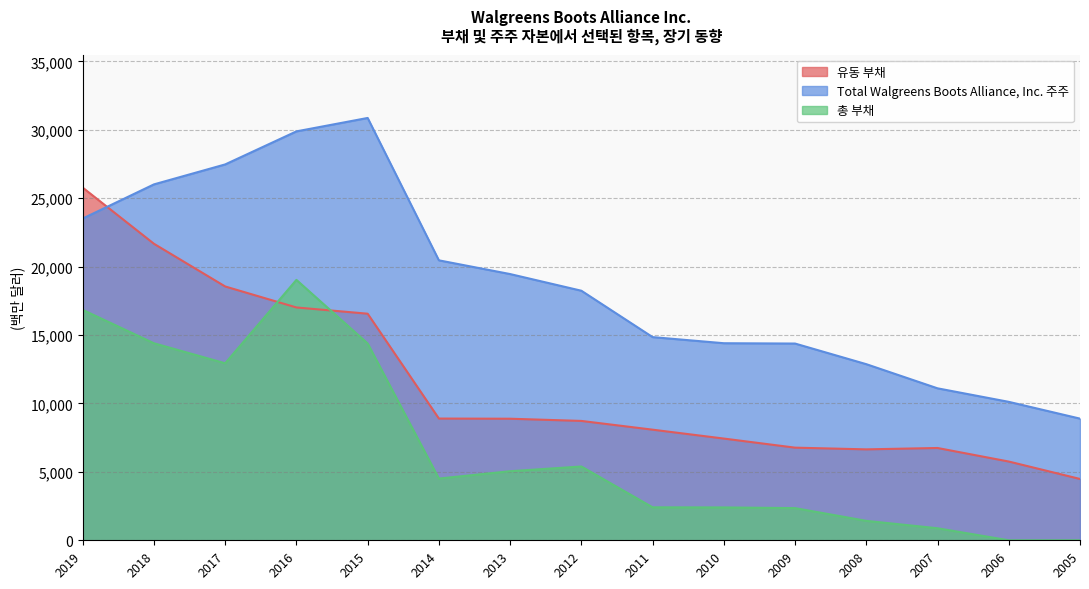

True or false: 총 부채 and Total Walgreens Boots Alliance, Inc. 주주 intersect in this chart.

False